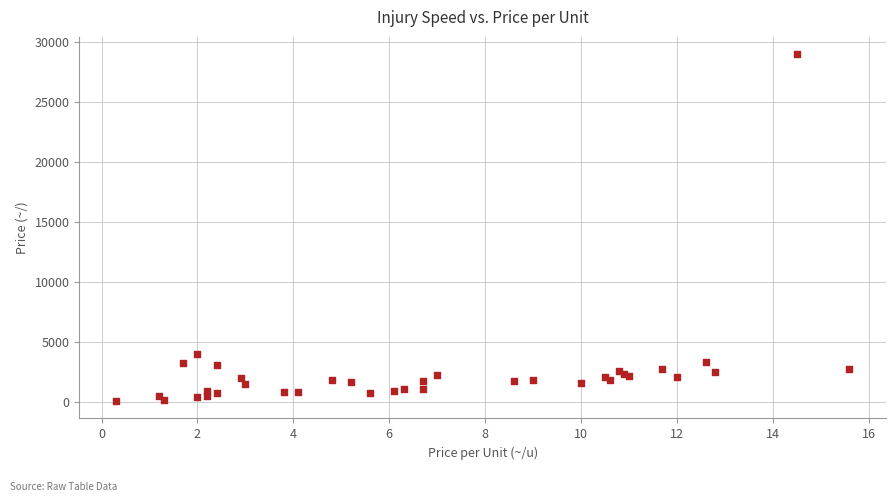

What Y value in the scatter plot is closest to 14555?

4000